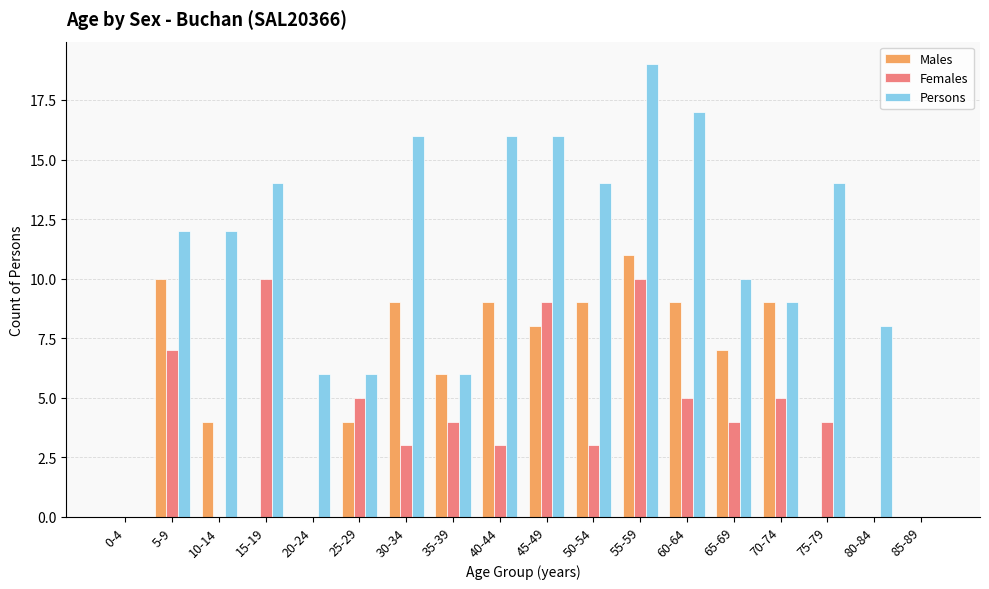

How many categories are shown in the chart?

18